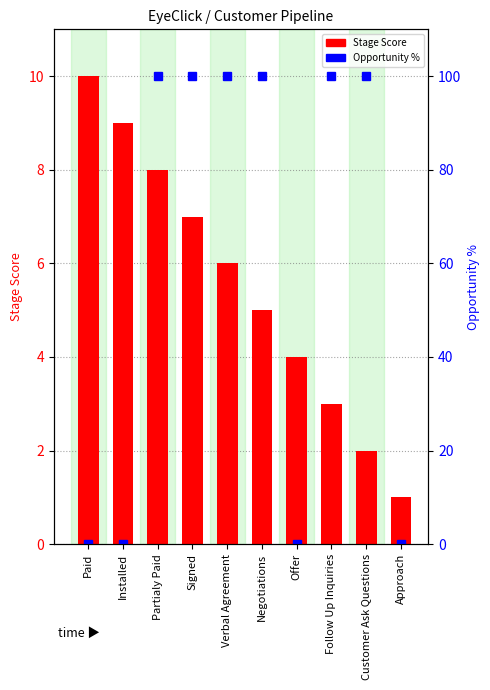

Which series has the largest total across all categories?

Opportunity %